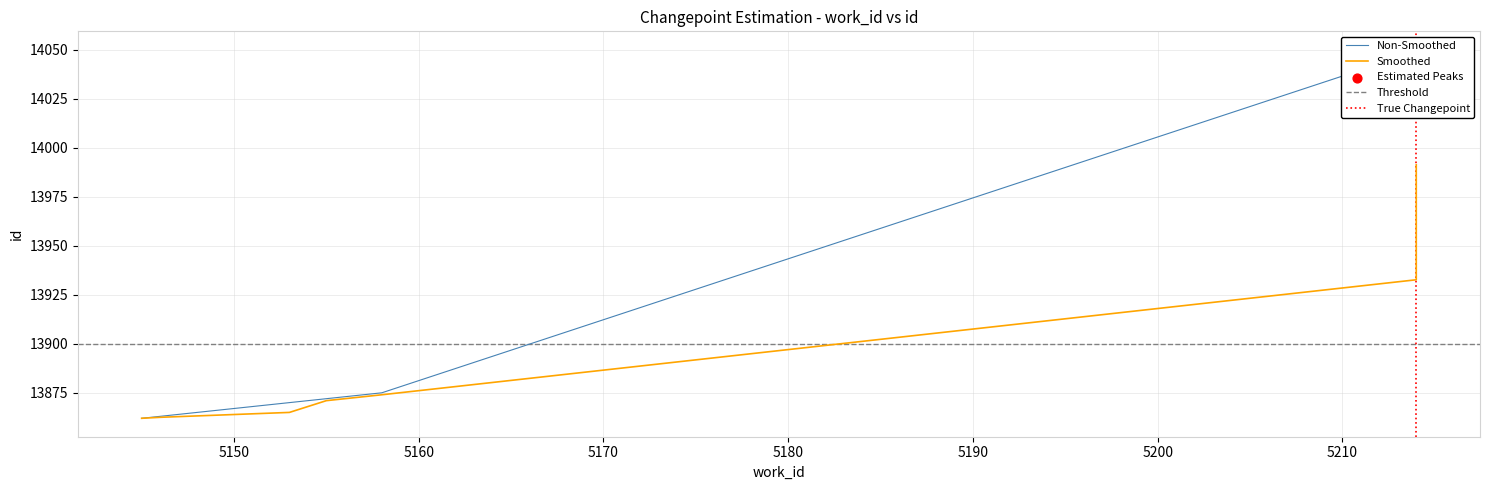

What is the ratio of the value at 5170 to the value at 5150?

1.0